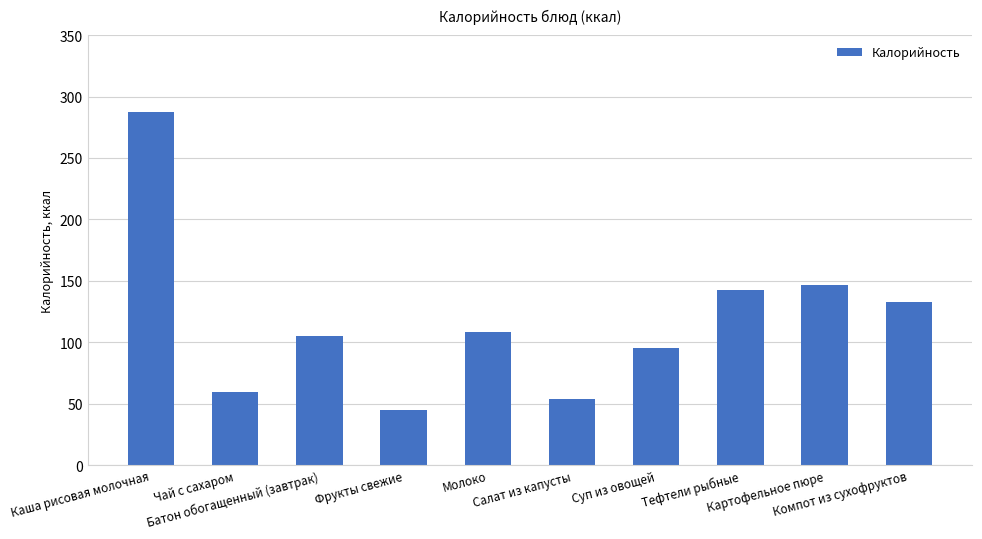

What is the sum of all values?

1174.8